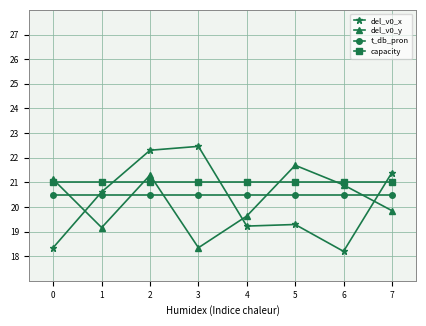

How many series are shown in this chart?

4